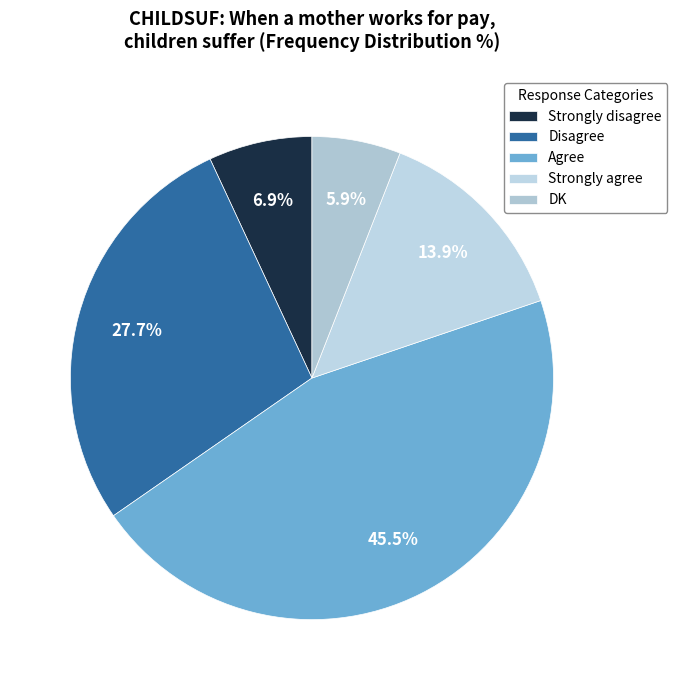

Rank the categories by value from lowest to highest.

DK, Strongly disagree, Strongly agree, Disagree, Agree